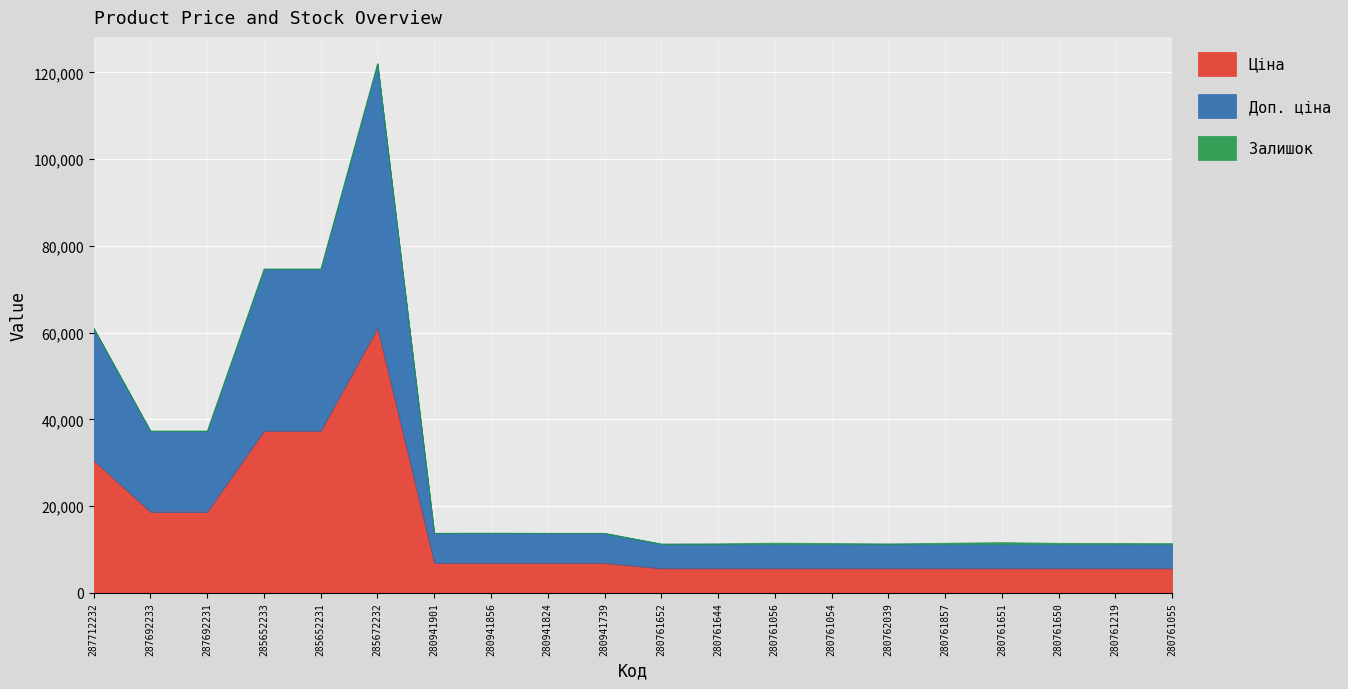

True or false: Доп. ціна has more than 1 points higher than both neighbors.

False